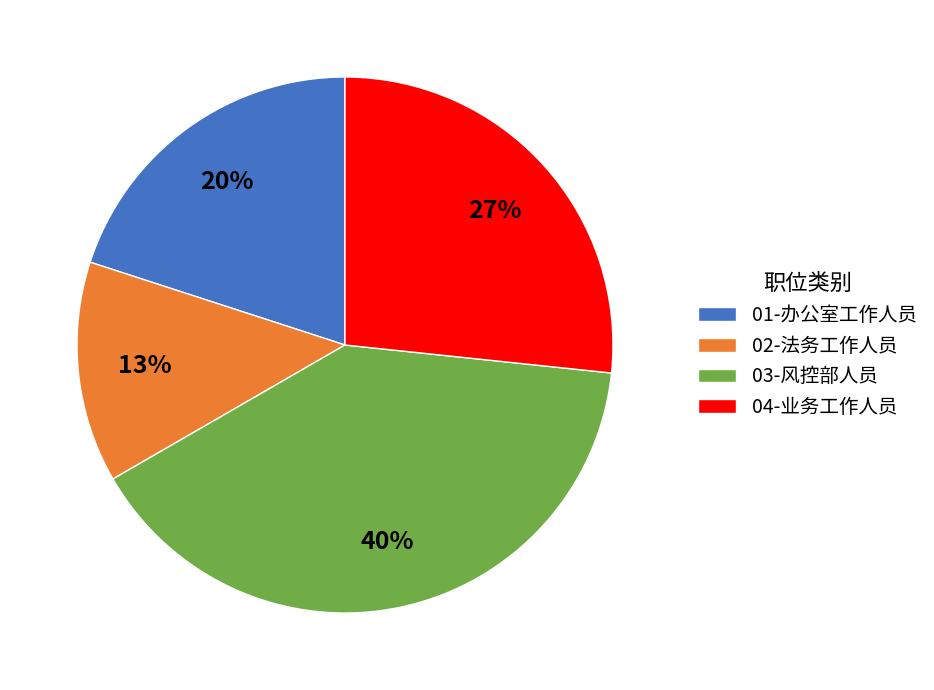

Is it true that 02-法务工作人员 is 13% of the pie?

True